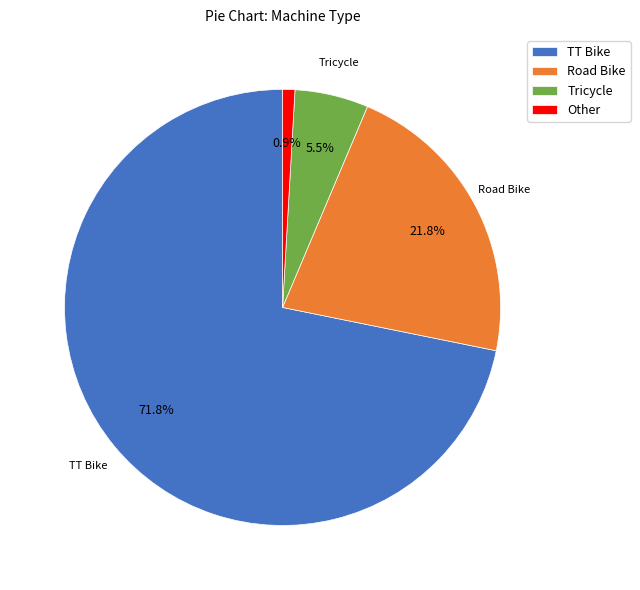

How many segments does this pie chart have?

4